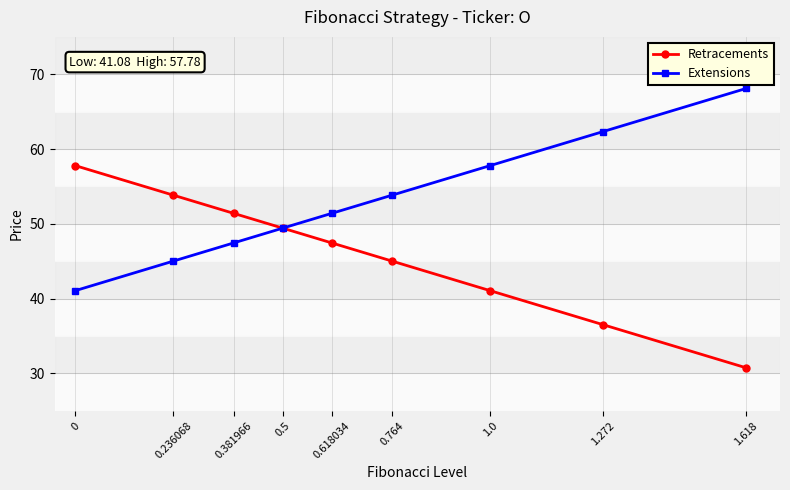

At which label is Extensions closest to 54?

0.764